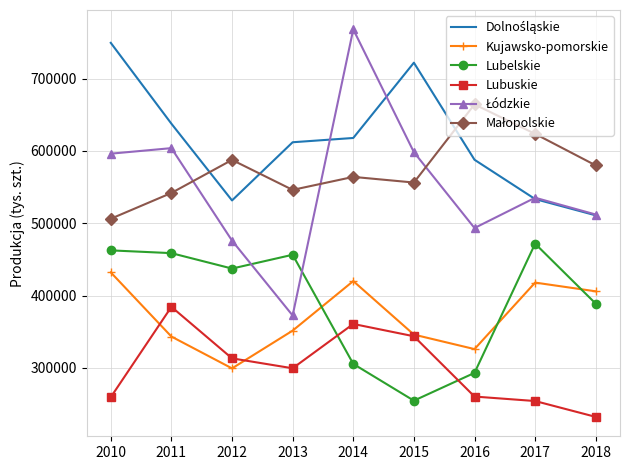

What is the greatest value displayed?

767970